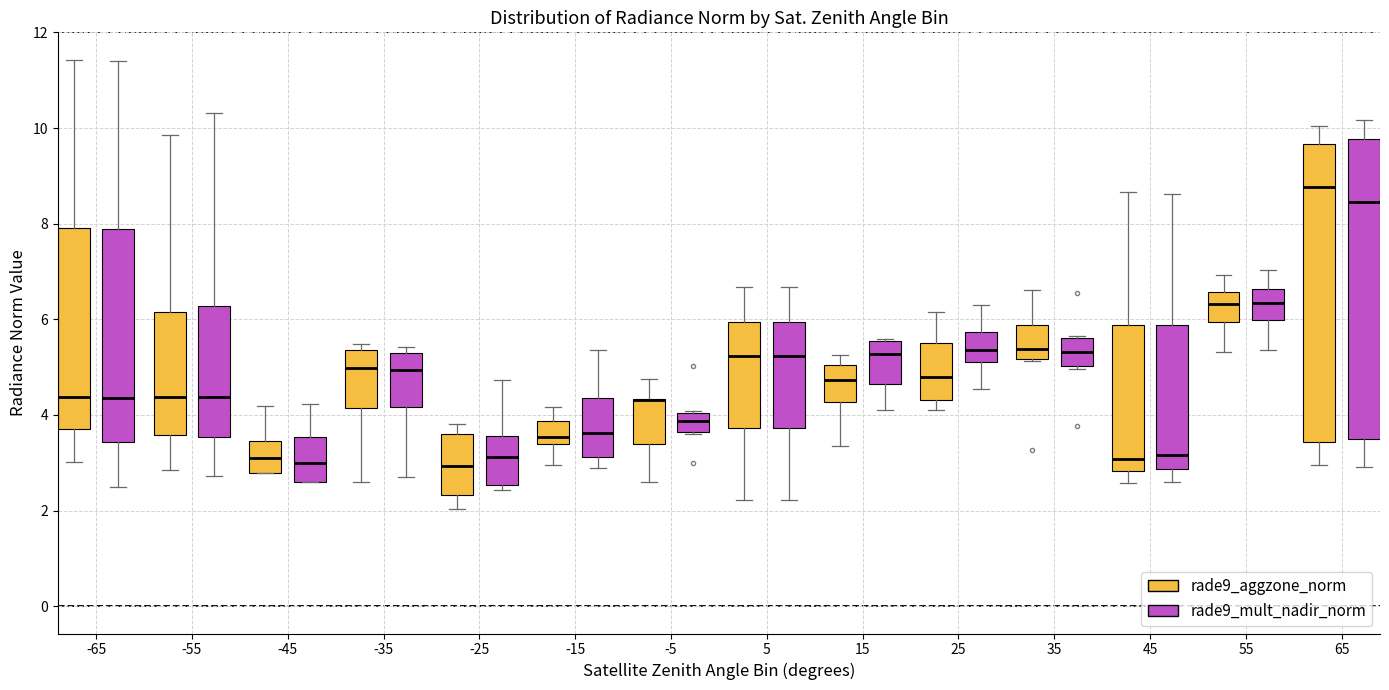

Where is the lower edge of the box for -5 (rade9_aggzone_norm) on the y-axis? The values are not printed on the chart, so give them approximately, as read against the axis.

3.4